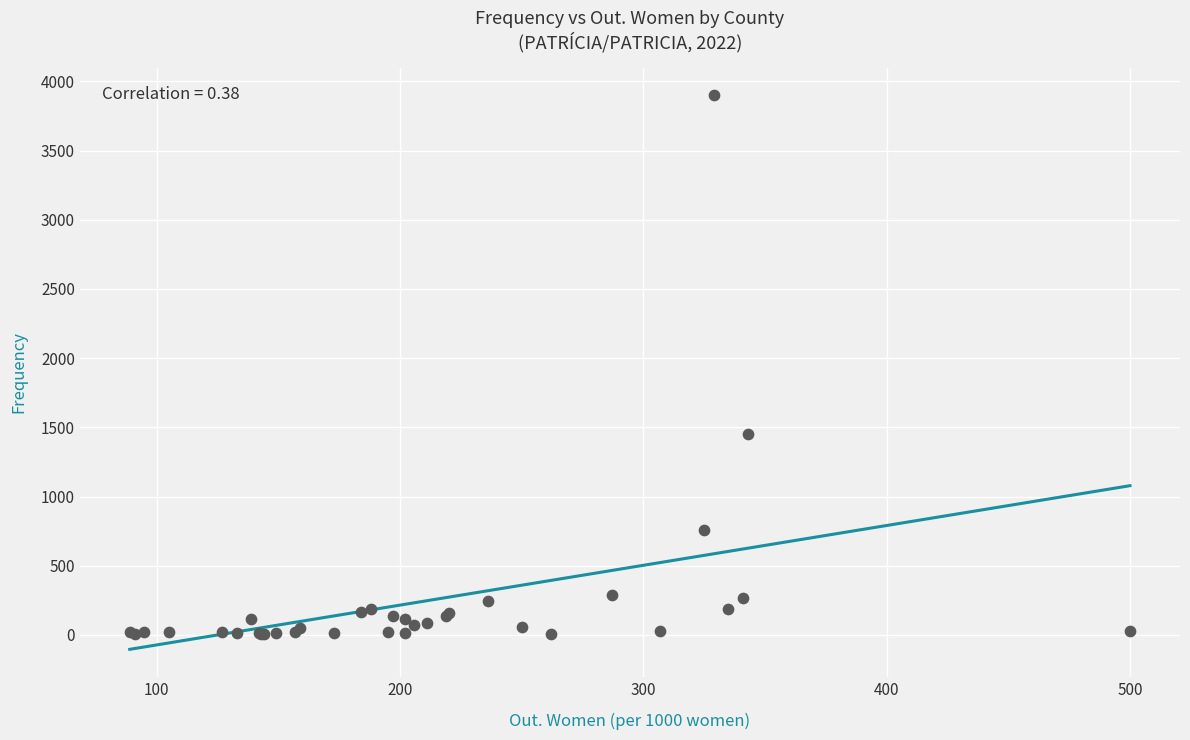

What Y value in the scatter plot is closest to 1952?

1455